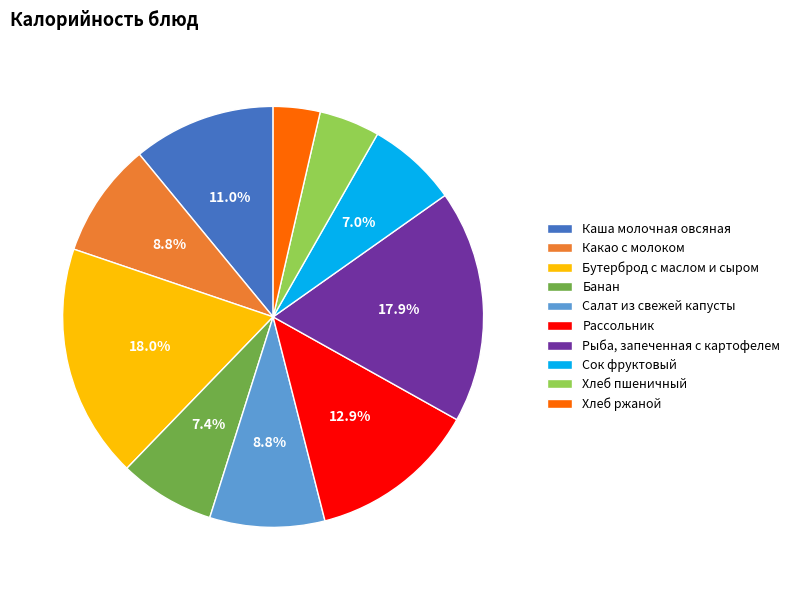

To the nearest percent, what percentage of the pie is Каша молочная овсяная?

11%